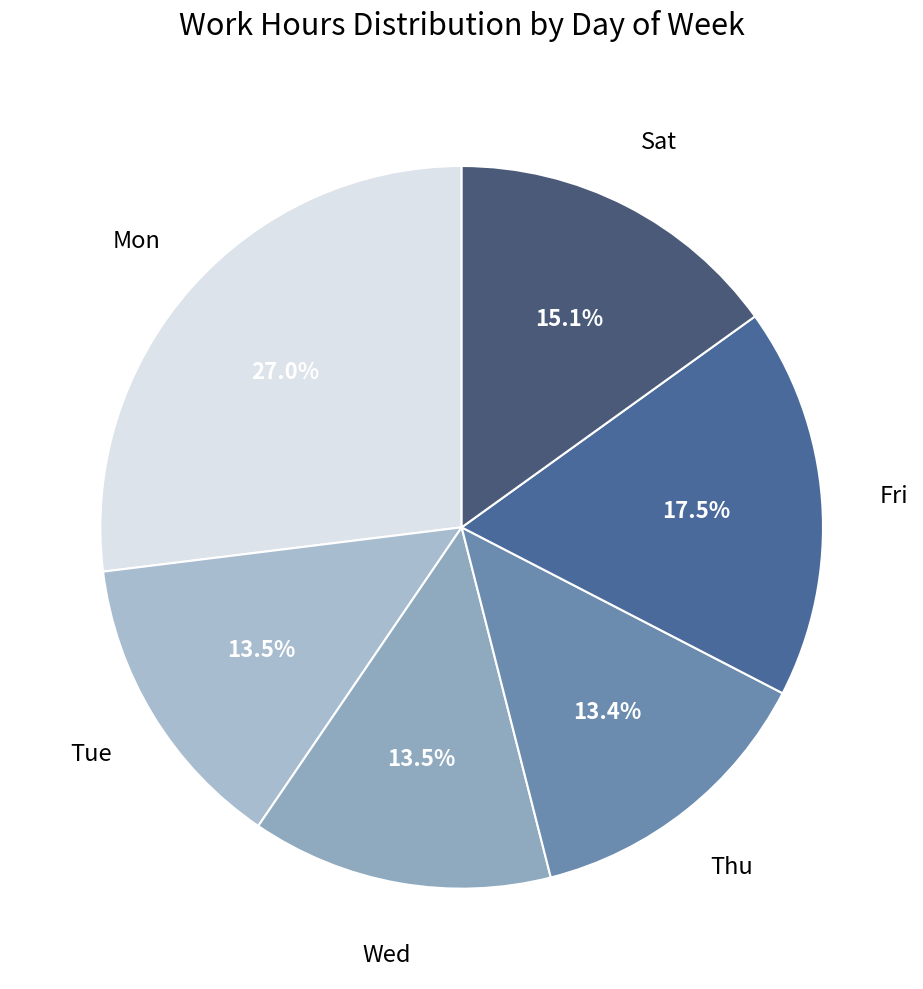

What is the ratio of the value at Sat to the value at Tue?

1.1